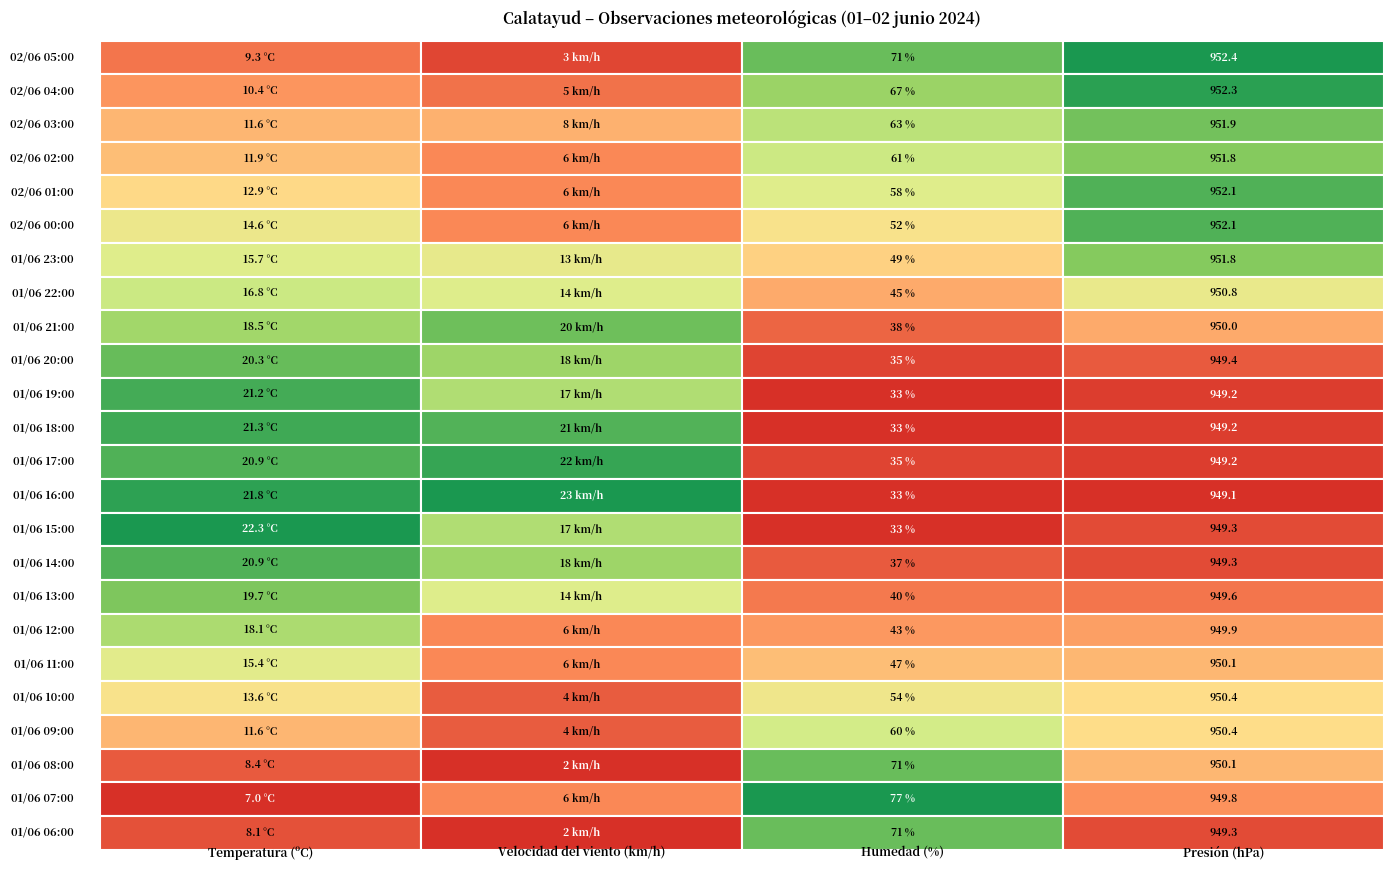

Reading left to right, transcribe all the data shown in this chart.

Temperatura (ºC): 02/06 05:00=9.3	02/06 04:00=10.4	02/06 03:00=11.6	02/06 02:00=11.9	02/06 01:00=12.9	02/06 00:00=14.6	01/06 23:00=15.7	01/06 22:00=16.8	01/06 21:00=18.5	01/06 20:00=20.3	01/06 19:00=21.2	01/06 18:00=21.3	01/06 17:00=20.9	01/06 16:00=21.8	01/06 15:00=22.3	01/06 14:00=20.9	01/06 13:00=19.7	01/06 12:00=18.1	01/06 11:00=15.4	01/06 10:00=13.6	01/06 09:00=11.6	01/06 08:00=8.4	01/06 07:00=7.0	01/06 06:00=8.1
Velocidad del viento (km/h): 02/06 05:00=3.0	02/06 04:00=5.0	02/06 03:00=8.0	02/06 02:00=6.0	02/06 01:00=6.0	02/06 00:00=6.0	01/06 23:00=13.0	01/06 22:00=14.0	01/06 21:00=20.0	01/06 20:00=18.0	01/06 19:00=17.0	01/06 18:00=21.0	01/06 17:00=22.0	01/06 16:00=23.0	01/06 15:00=17.0	01/06 14:00=18.0	01/06 13:00=14.0	01/06 12:00=6.0	01/06 11:00=6.0	01/06 10:00=4.0	01/06 09:00=4.0	01/06 08:00=2.0	01/06 07:00=6.0	01/06 06:00=2.0
Humedad (%): 02/06 05:00=71.0	02/06 04:00=67.0	02/06 03:00=63.0	02/06 02:00=61.0	02/06 01:00=58.0	02/06 00:00=52.0	01/06 23:00=49.0	01/06 22:00=45.0	01/06 21:00=38.0	01/06 20:00=35.0	01/06 19:00=33.0	01/06 18:00=33.0	01/06 17:00=35.0	01/06 16:00=33.0	01/06 15:00=33.0	01/06 14:00=37.0	01/06 13:00=40.0	01/06 12:00=43.0	01/06 11:00=47.0	01/06 10:00=54.0	01/06 09:00=60.0	01/06 08:00=71.0	01/06 07:00=77.0	01/06 06:00=71.0
Presión (hPa): 02/06 05:00=952.4	02/06 04:00=952.3	02/06 03:00=951.9	02/06 02:00=951.8	02/06 01:00=952.1	02/06 00:00=952.1	01/06 23:00=951.8	01/06 22:00=950.8	01/06 21:00=950.0	01/06 20:00=949.4	01/06 19:00=949.2	01/06 18:00=949.2	01/06 17:00=949.2	01/06 16:00=949.1	01/06 15:00=949.3	01/06 14:00=949.3	01/06 13:00=949.6	01/06 12:00=949.9	01/06 11:00=950.1	01/06 10:00=950.4	01/06 09:00=950.4	01/06 08:00=950.1	01/06 07:00=949.8	01/06 06:00=949.3